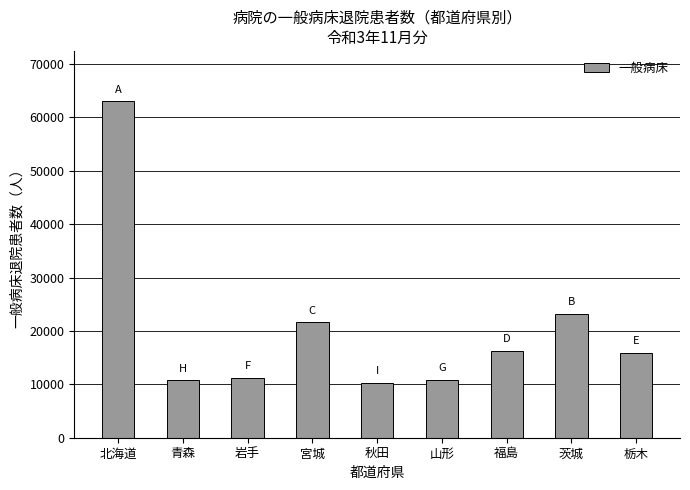

What is the difference between the maximum and minimum values?

52739